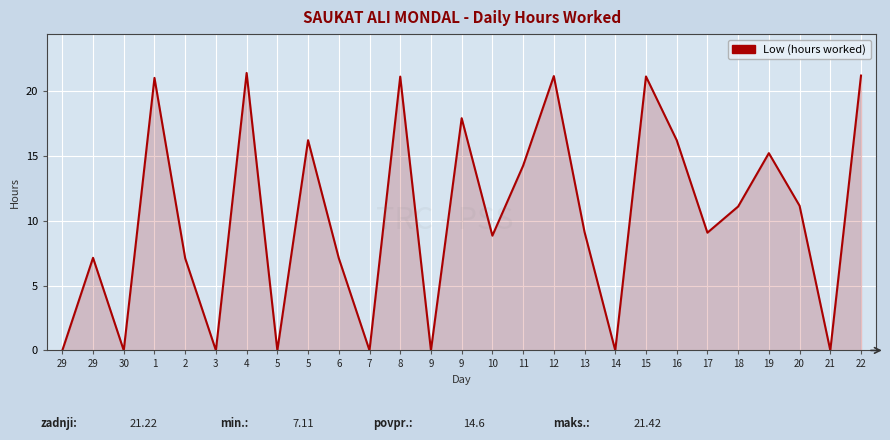

How many lines are shown in the chart?

1